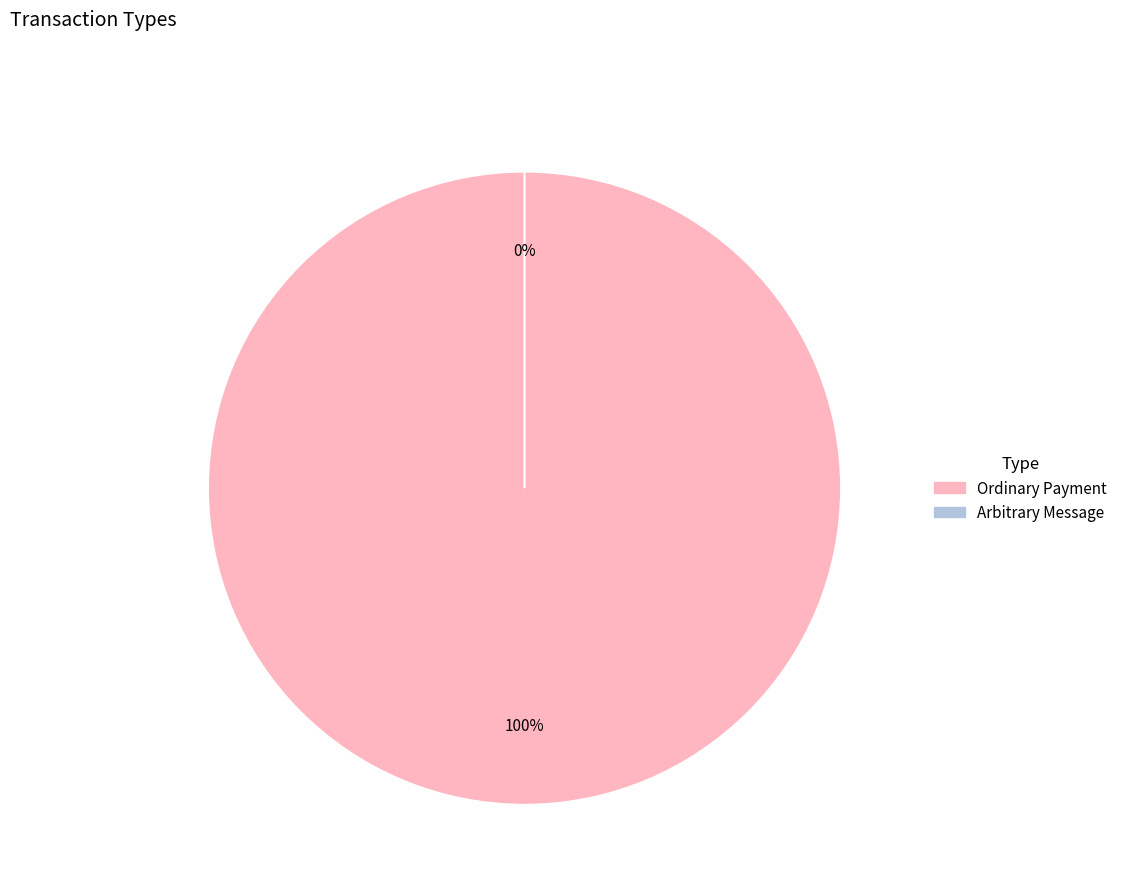

What is the largest slice in the pie chart?

Ordinary Payment